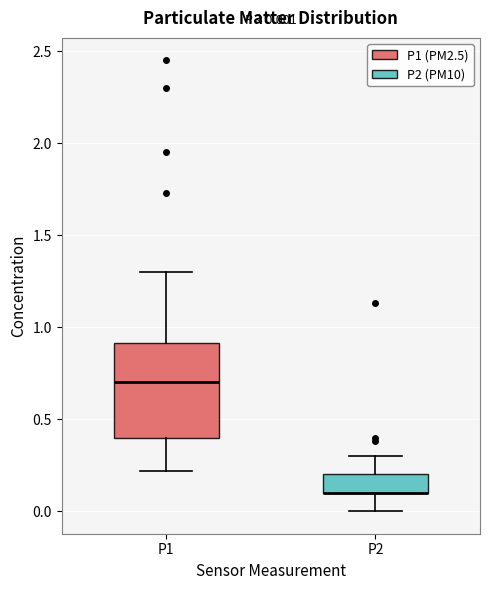

Comparing the boxes themselves (not the whiskers), which one is the tallest?

P1